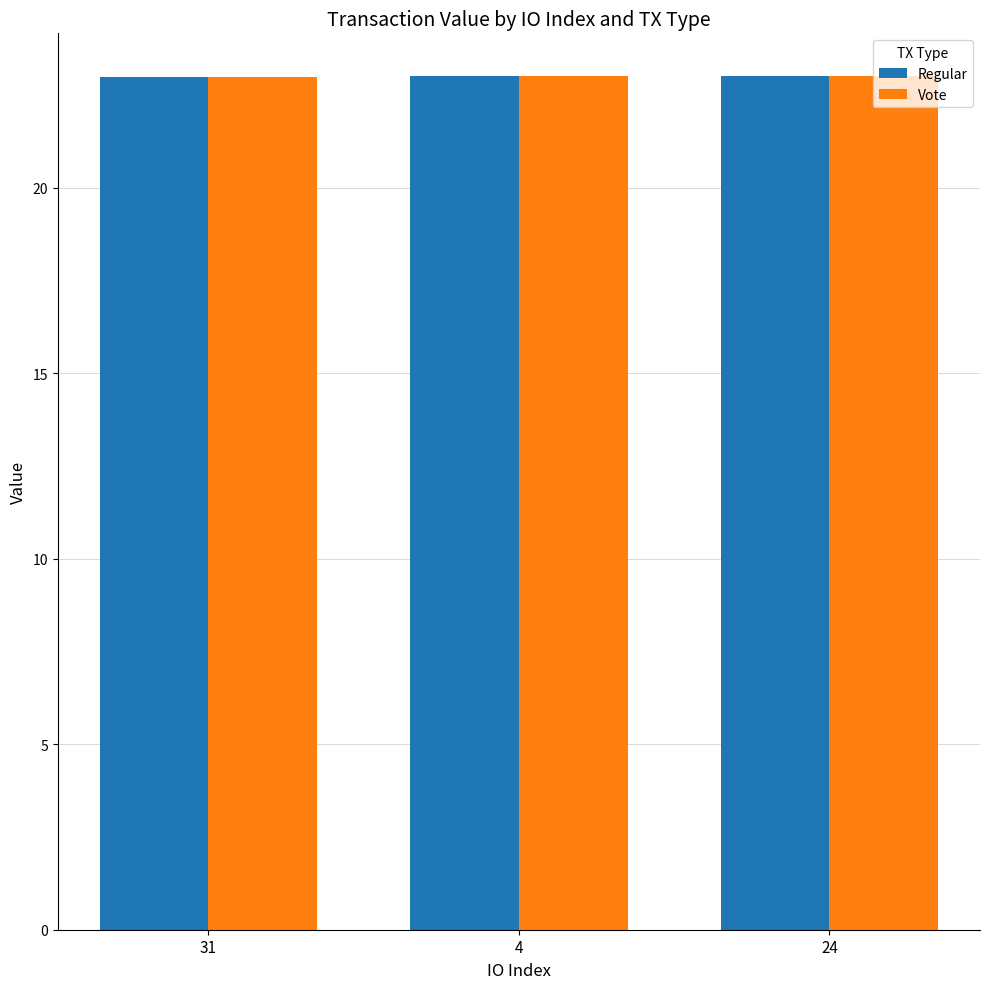

What is the highest value of the Regular series?

23.0